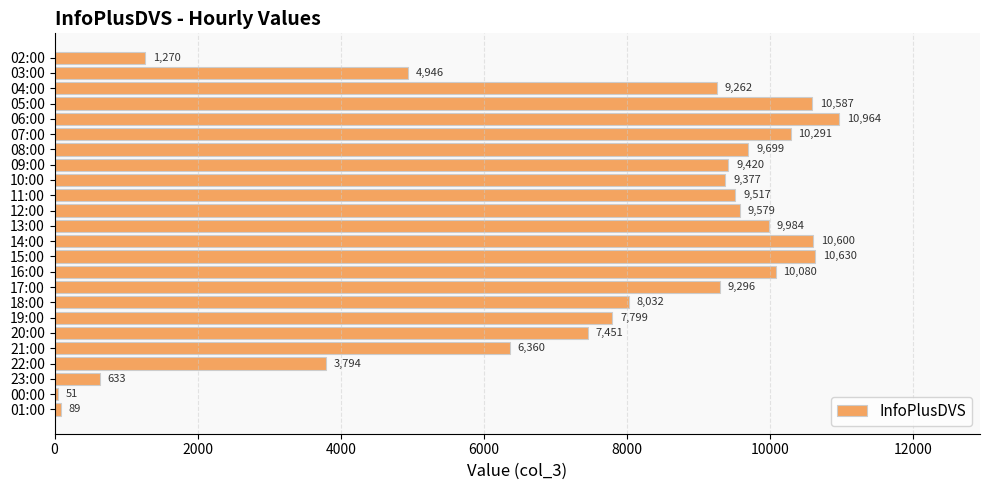

What is the difference between the values at 08:00 and 06:00?

1265